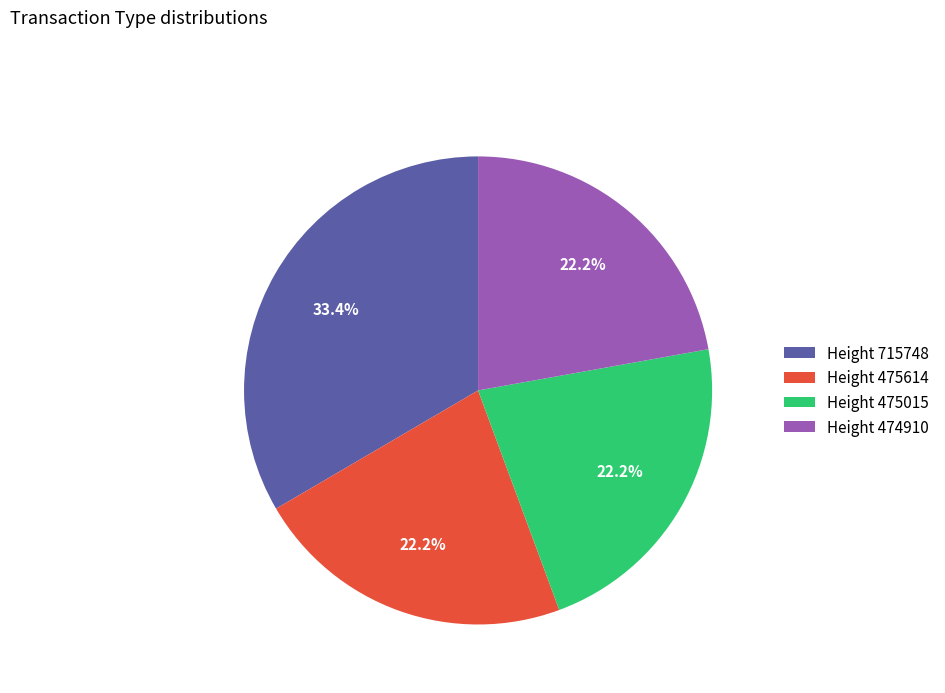

Combined, do Height 475015 and Height 475614 account for over 50%?

No